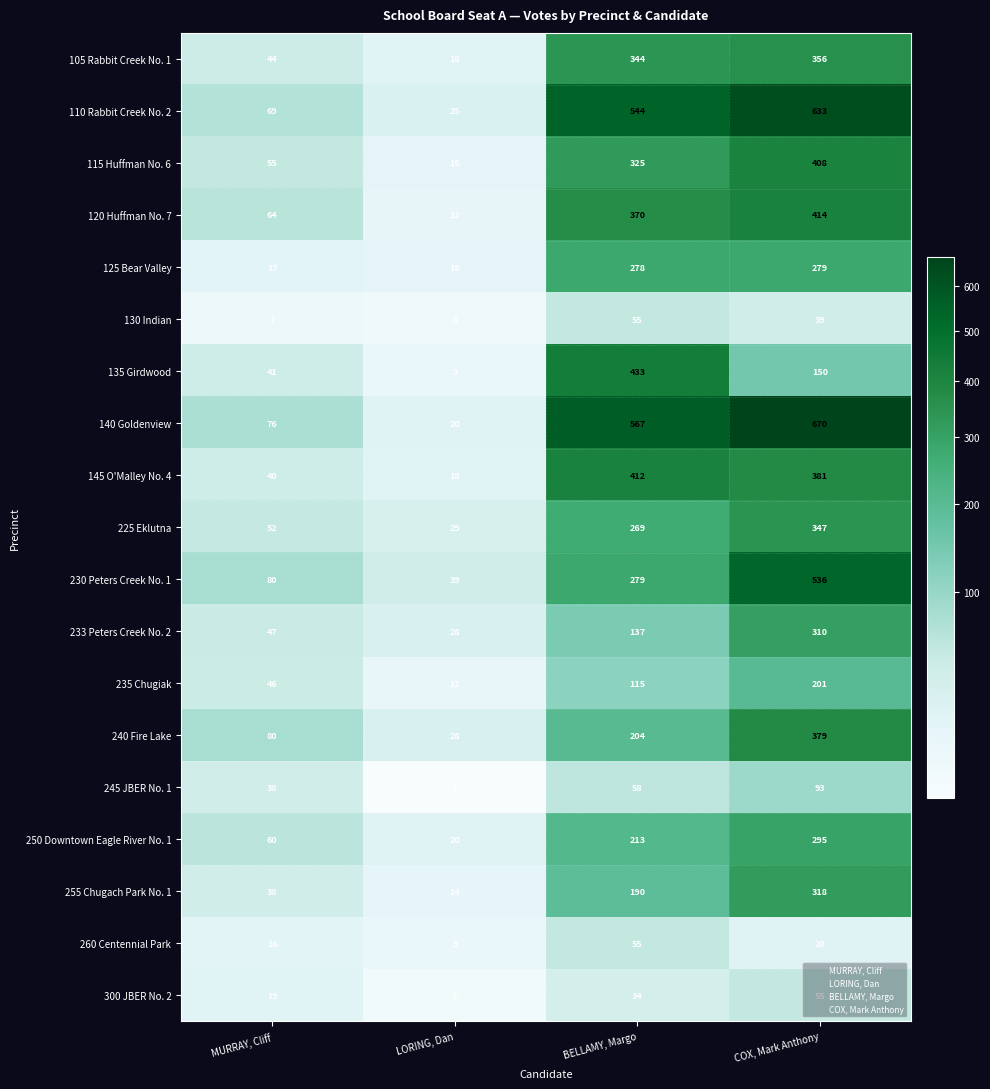

What is the difference between the second highest and second lowest values in the 250 Downtown Eagle River No. 1 series?

153